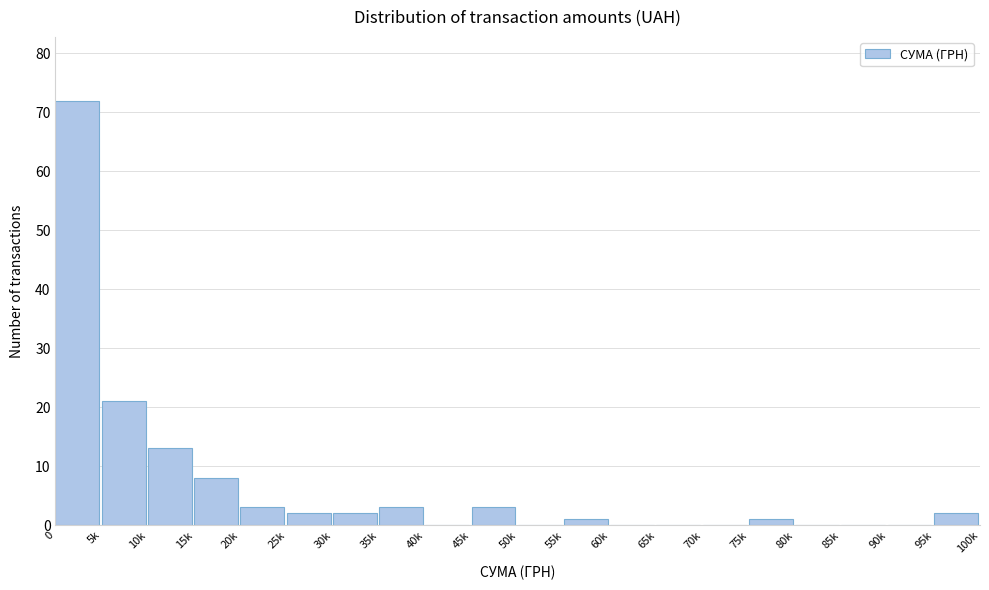

Reading right to left, list all the values displayed in this chart.

95k=2	90k=0	85k=0	80k=0	75k=1	70k=0	65k=0	60k=0	55k=1	50k=0	45k=3	40k=0	35k=3	30k=2	25k=2	20k=3	15k=8	10k=13	5k=21	0=72